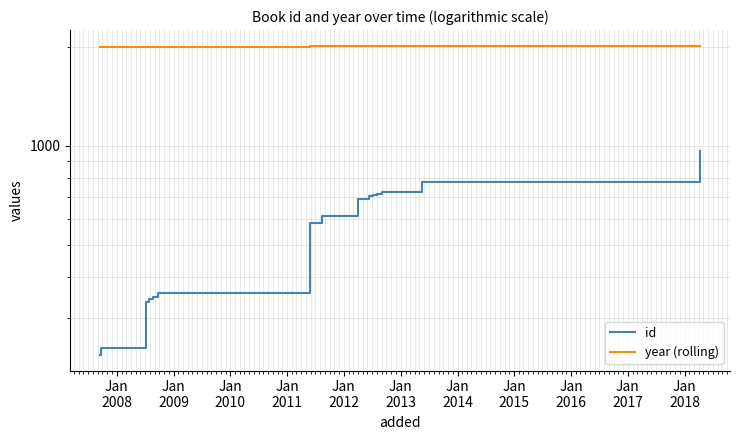

What value does the id series have at Jan
2008, to the nearest 10?

240